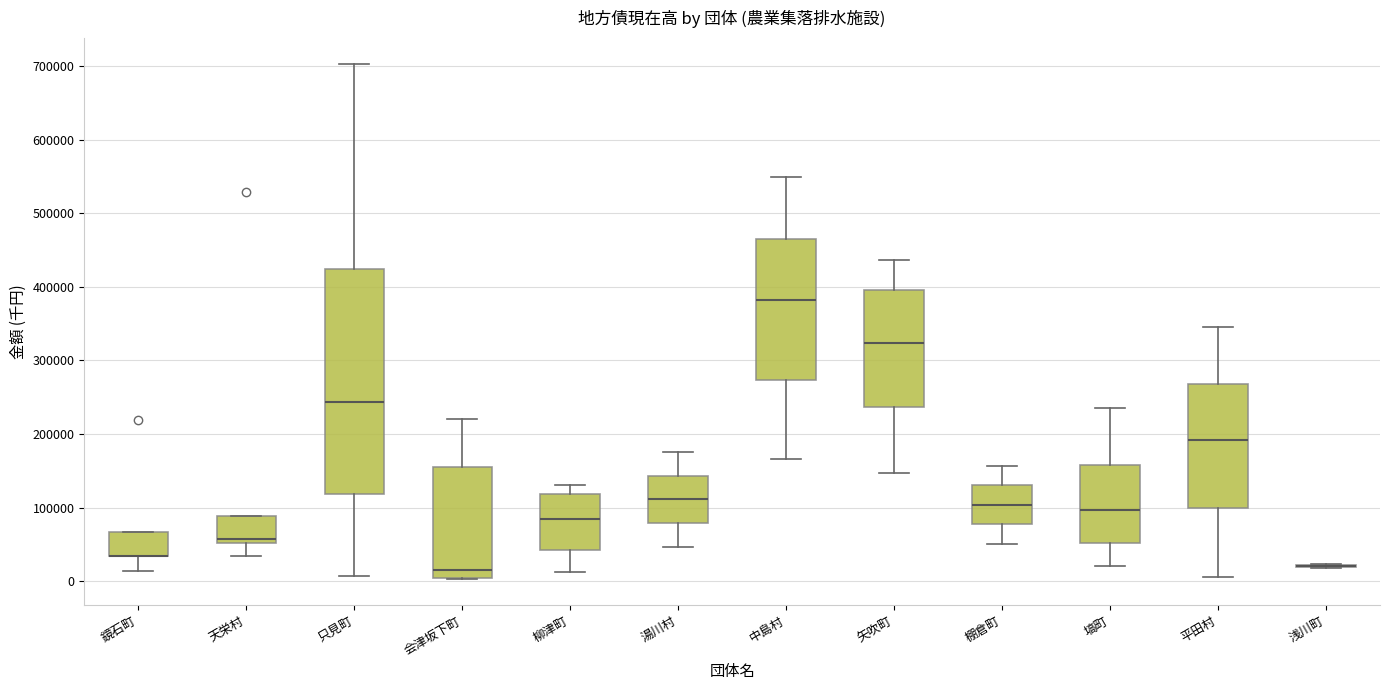

Reading left to right, read every box against the y-axis: the position of its median line, the range the box covers, and the ends of its whiskers. The values are not printed on the chart, so give them approximately, as read against the axis.

鏡石町: median 30000 (drawn on the box's lower edge), box 30000 to 70000, whiskers 10000 to 70000
天栄村: median 60000, box 50000 to 90000, whiskers 30000 to 90000
只見町: median 240000, box 120000 to 420000, whiskers 10000 to 700000
会津坂下町: median 20000, box 0 to 150000, whiskers 0 to 220000
柳津町: median 80000, box 40000 to 120000, whiskers 10000 to 130000
湯川村: median 110000, box 80000 to 140000, whiskers 50000 to 180000
中島村: median 380000, box 270000 to 470000, whiskers 170000 to 550000
矢吹町: median 320000, box 240000 to 400000, whiskers 150000 to 440000
棚倉町: median 100000, box 80000 to 130000, whiskers 50000 to 160000
塙町: median 100000, box 50000 to 160000, whiskers 20000 to 240000
平田村: median 190000, box 100000 to 270000, whiskers 10000 to 350000
浅川町: box collapsed to a line at 20000, whiskers 20000 to 20000